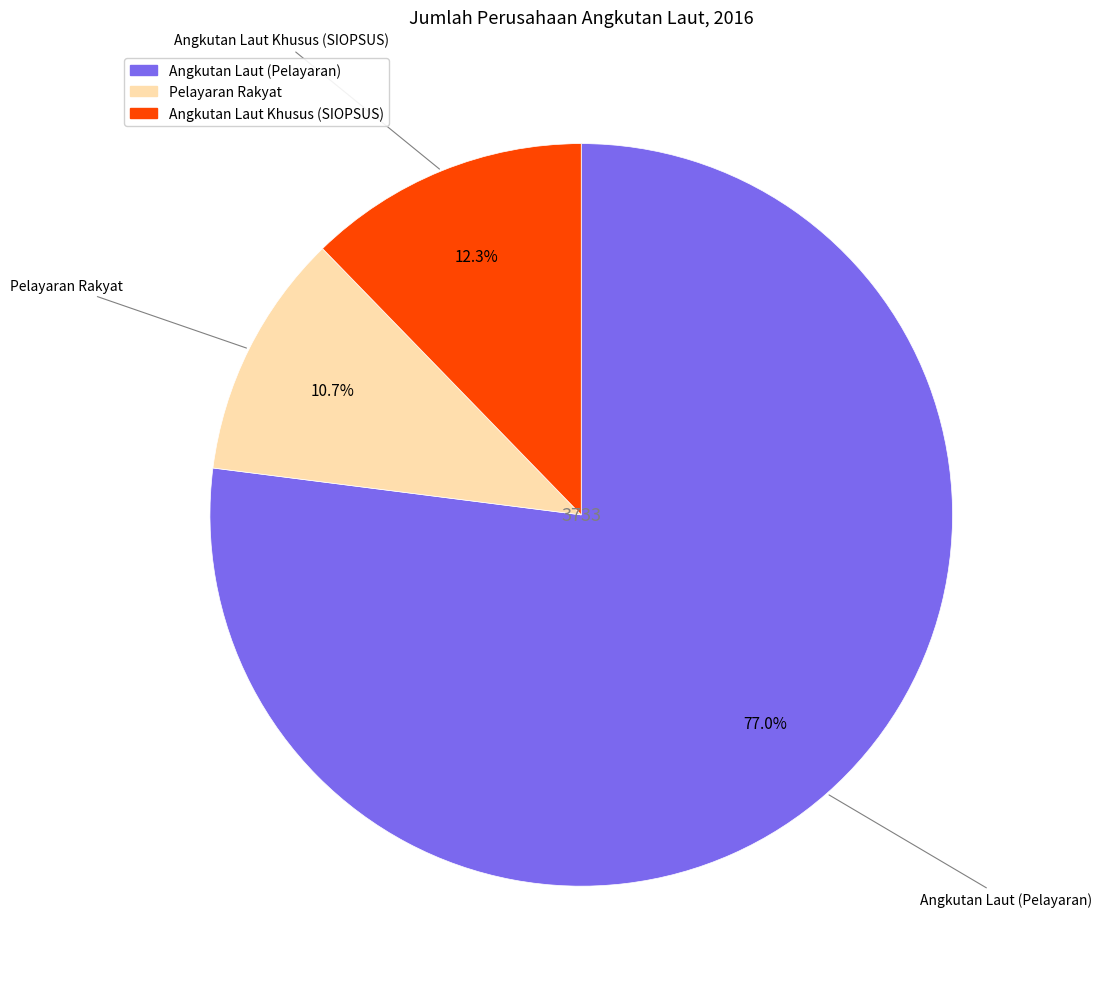

Does any single category account for the majority?

Yes